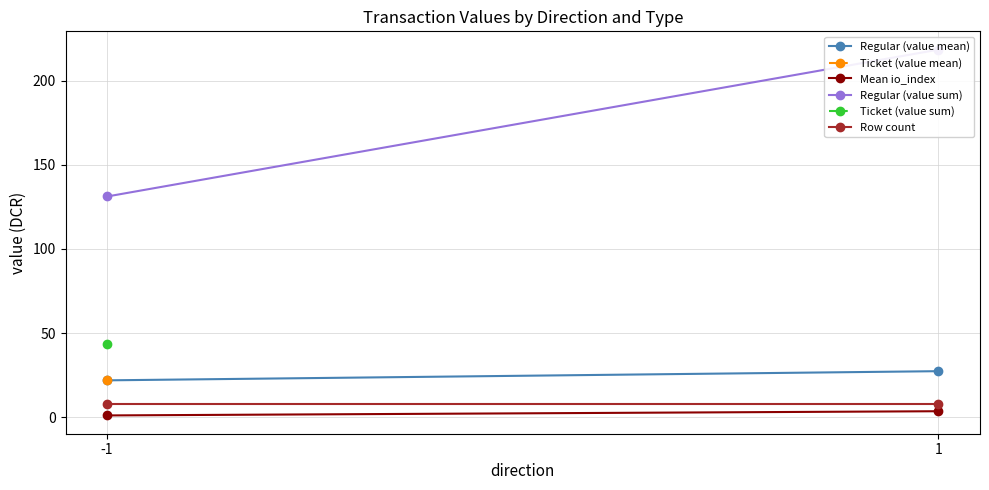

Is the value of Regular (value mean) at -1 greater than the value of Row count at 1?

Yes